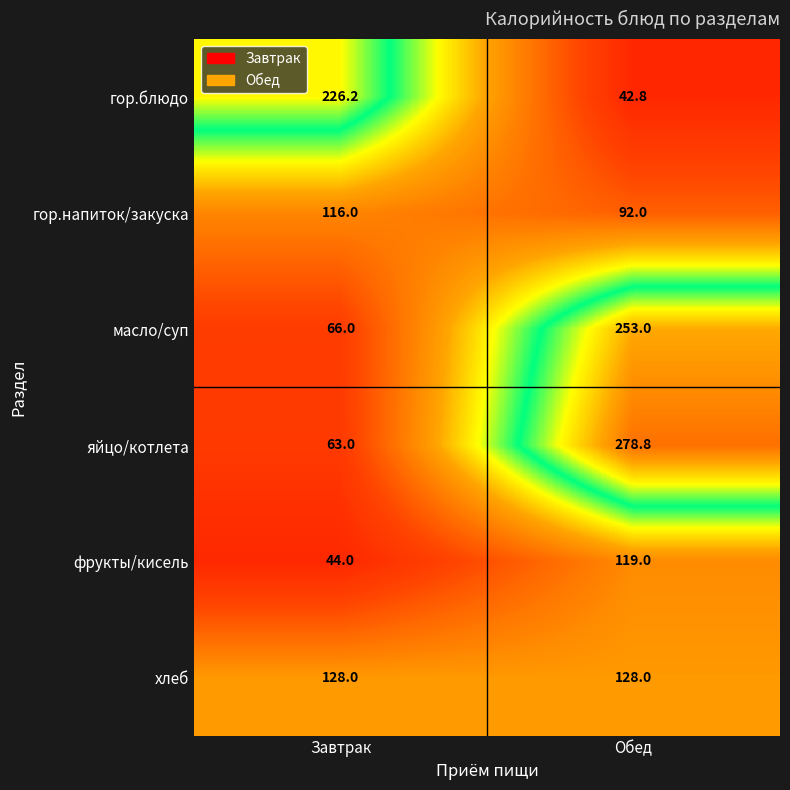

Reading left to right, list all the values displayed in this chart.

гор.блюдо: 226.2	42.8
гор.напиток/закуска: 116.0	92.0
масло/суп: 66.0	253.0
яйцо/котлета: 63.0	278.8
фрукты/кисель: 44.0	119.0
хлеб: 128.0	128.0